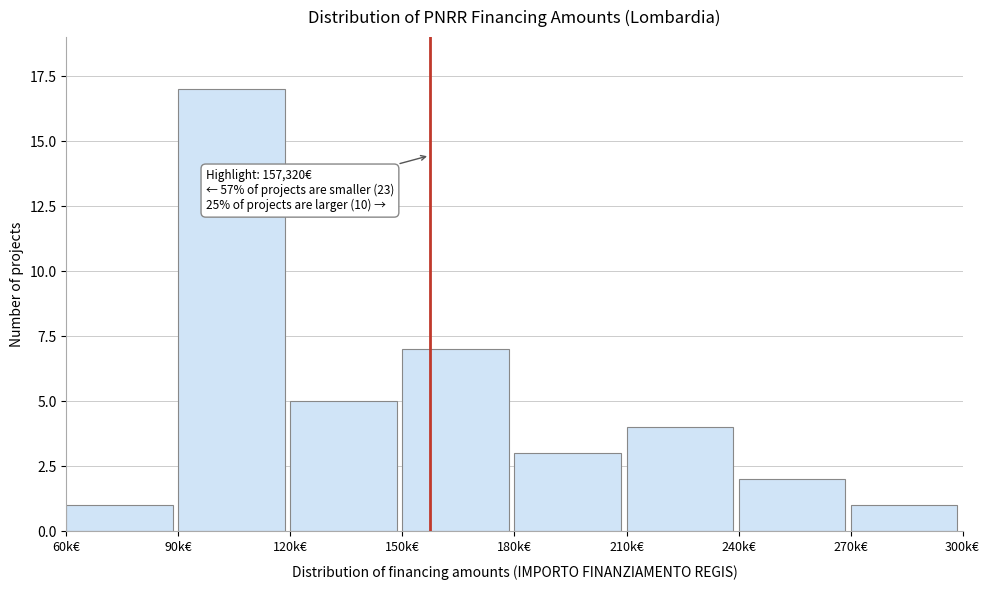

Reading left to right, extract all data points from this chart.

60k€=1	90k€=17	120k€=5	150k€=7	180k€=3	210k€=4	240k€=2	270k€=1